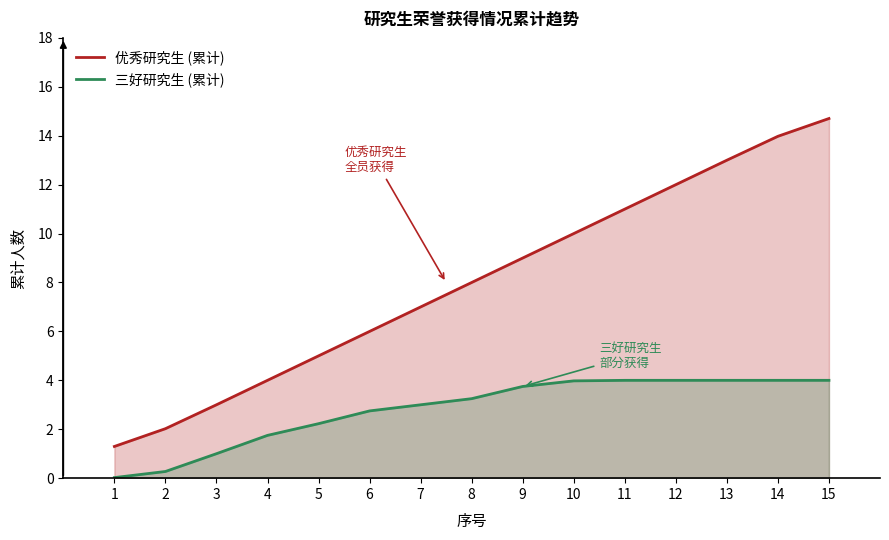

Which category has the lowest value in the 优秀研究生 (累计) series?

1